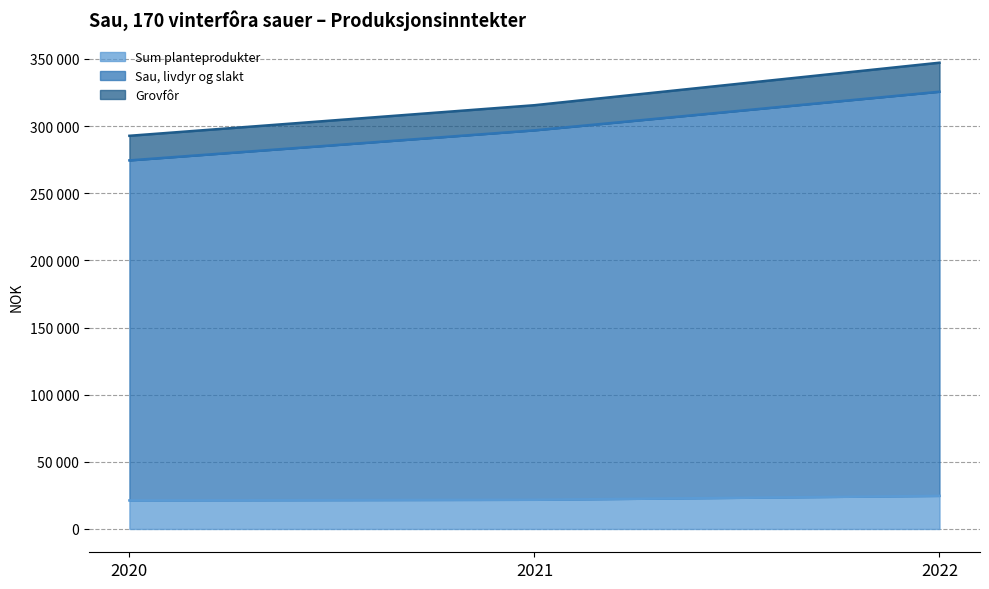

What is the difference between the maximum and second lowest values in the Sum planteprodukter series?

2910